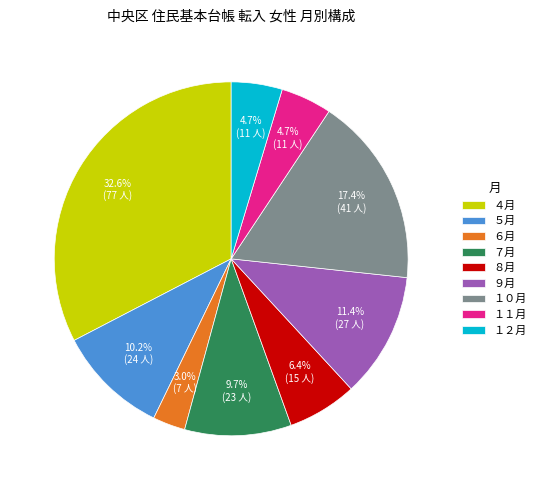

How many slices are in this pie chart?

9